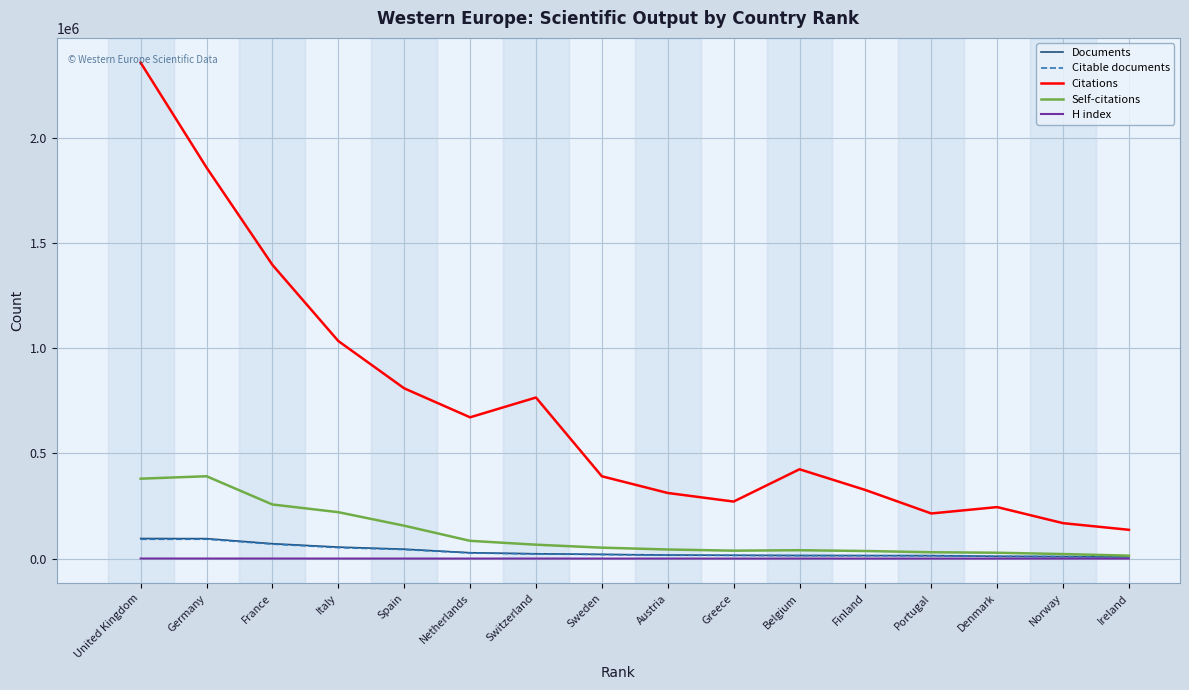

Is it true that Citations equals 3780162 at United Kingdom?

False